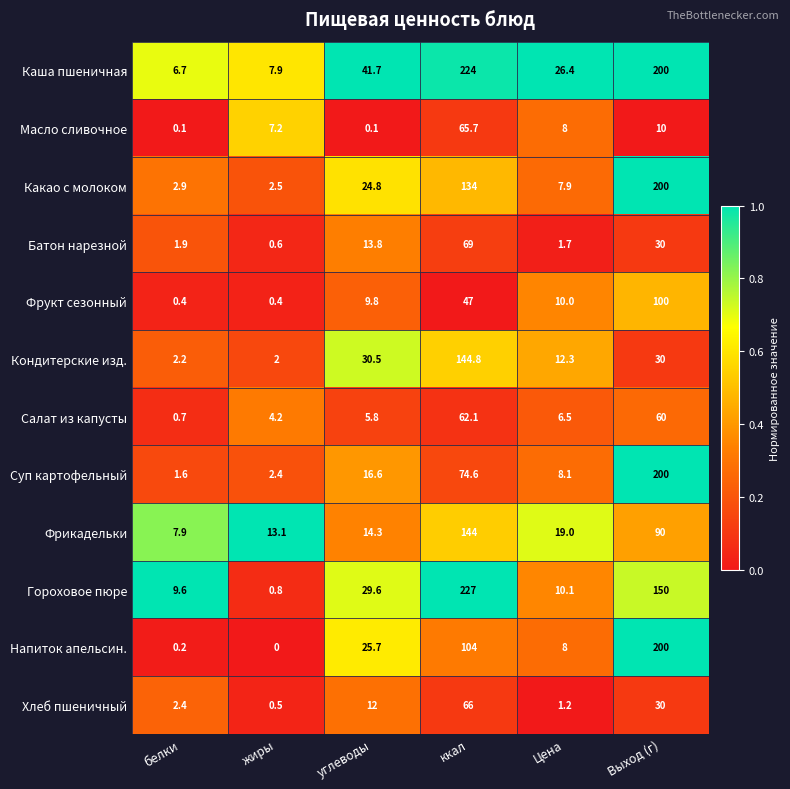

What is the approximate value of Фрикадельки at белки?

7.9